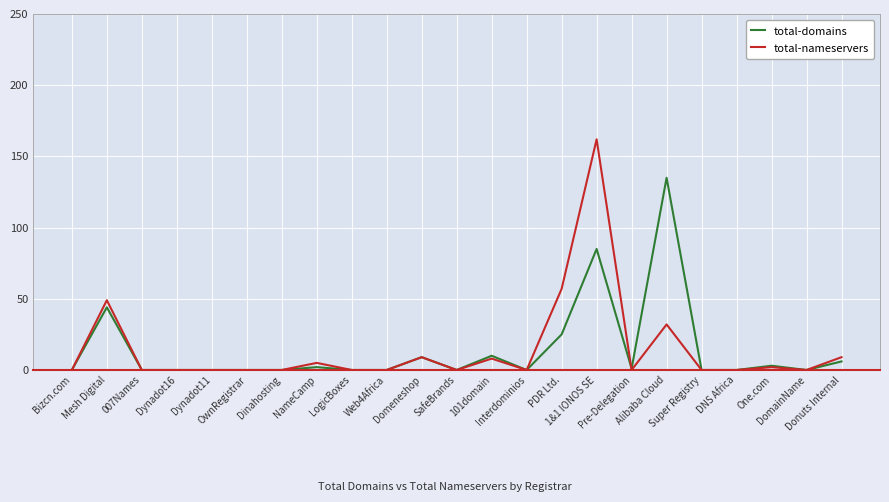

Reading right to left, extract all data points from this chart.

total-domains: Donuts Internal=6	DomainName=0	One.com=3	DNS Africa=0	Super Registry=0	Alibaba Cloud=135	Pre-Delegation=1	1&1 IONOS SE=85	PDR Ltd.=25	Interdominios=0	101domain=10	SafeBrands=0	Domeneshop=9	Web4Africa=0	LogicBoxes=0	NameCamp=2	Dinahosting=0	OwnRegistrar=0	Dynadot11=0	Dynadot16=0	007Names=0	Mesh Digital=44	Bizcn.com=0
total-nameservers: Donuts Internal=9	DomainName=0	One.com=2	DNS Africa=0	Super Registry=0	Alibaba Cloud=32	Pre-Delegation=0	1&1 IONOS SE=162	PDR Ltd.=57	Interdominios=0	101domain=8	SafeBrands=0	Domeneshop=9	Web4Africa=0	LogicBoxes=0	NameCamp=5	Dinahosting=0	OwnRegistrar=0	Dynadot11=0	Dynadot16=0	007Names=0	Mesh Digital=49	Bizcn.com=0